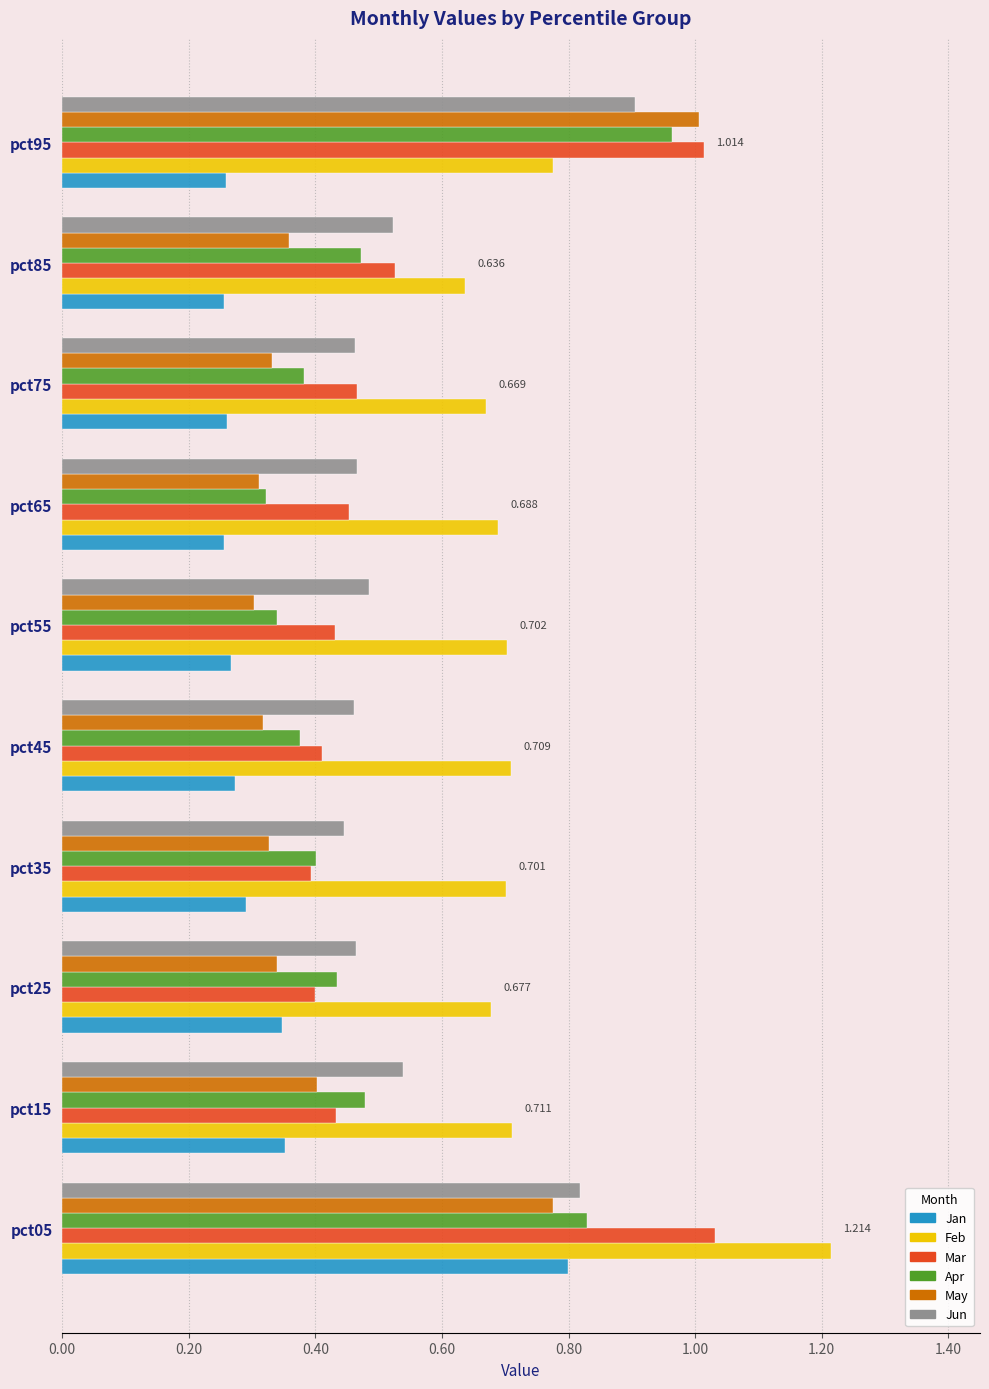

Which series has the largest range (max minus min)?

May